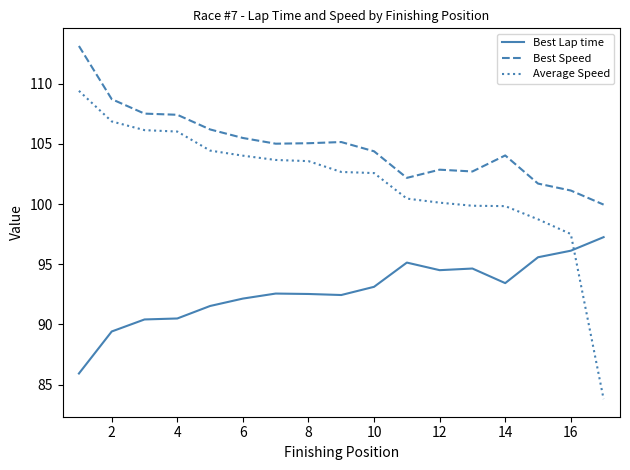

List the series in order of their peak value, highest first.

Best Speed, Average Speed, Best Lap time